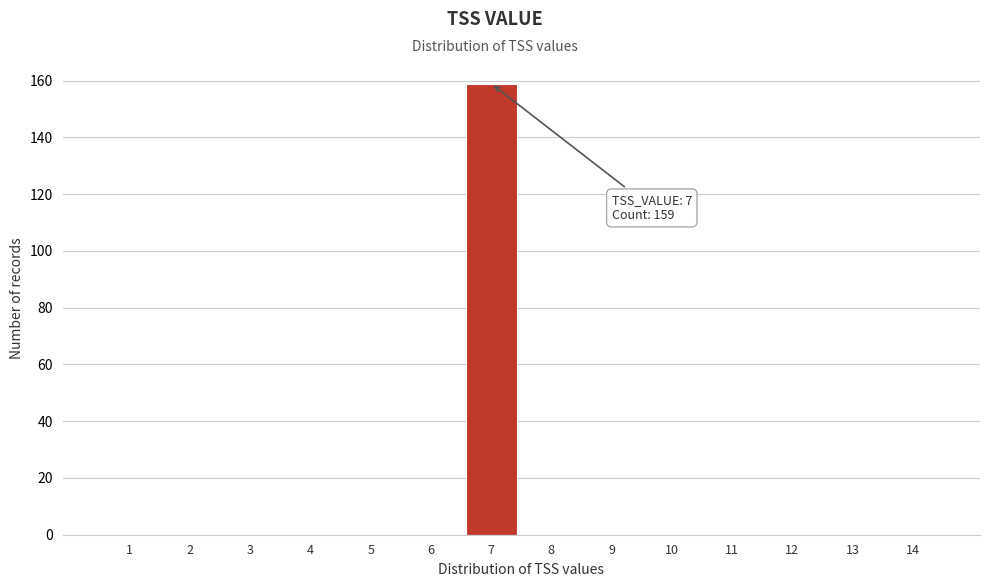

Reading right to left, extract all data points from this chart.

14=0	13=0	12=0	11=0	10=0	9=0	8=0	7=159	6=0	5=0	4=0	3=0	2=0	1=0